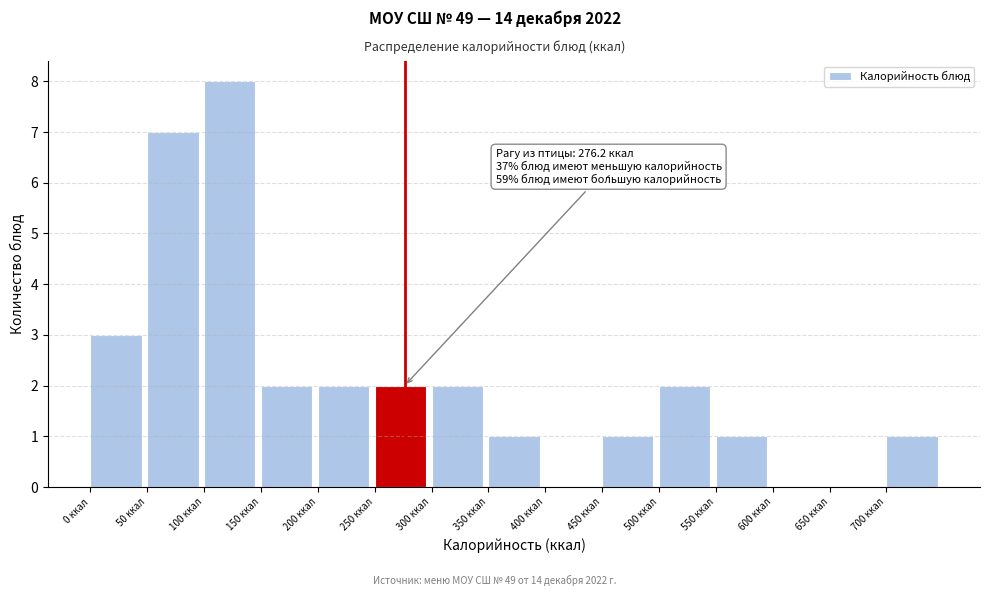

Over which range of the x-axis is the bar tallest?

100 to 150